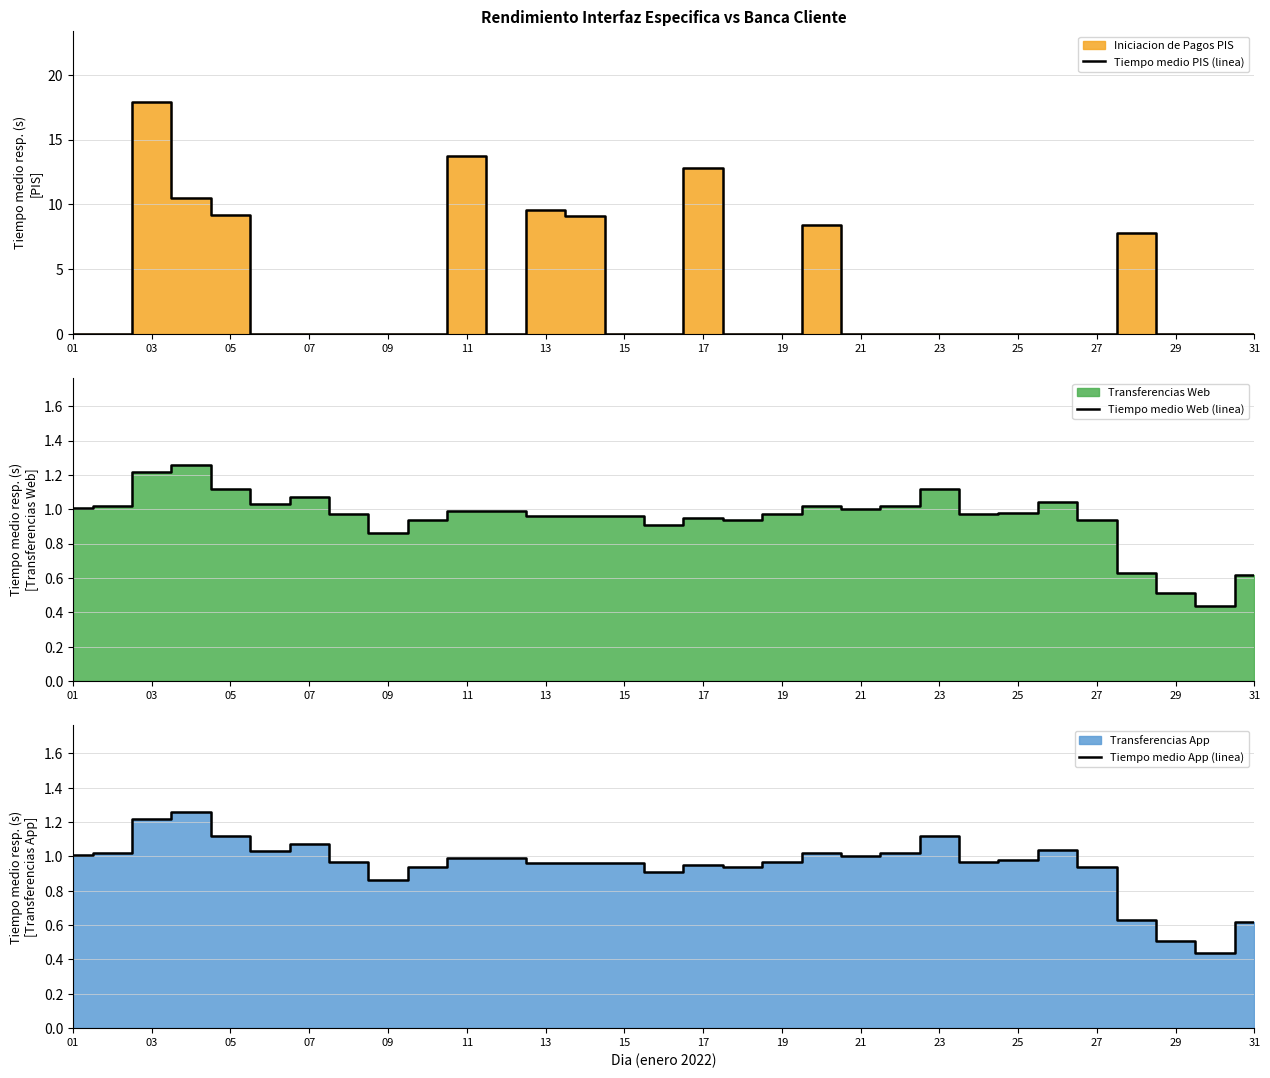

The Tiempo medio PIS (linea) series shows 7.8 at 15. True or false?

False